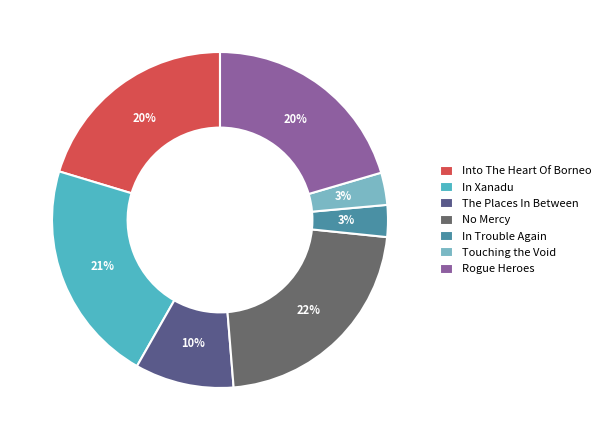

Count the number of slices in the pie.

7